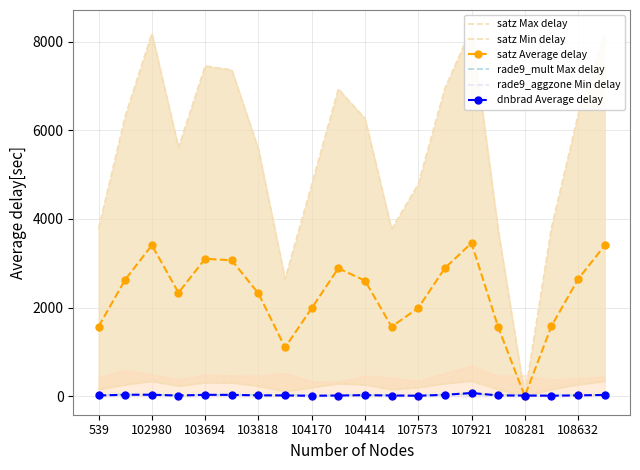

After their last crossing, which series has the higher values: satz Min delay or rade9_mult Max delay?

satz Min delay